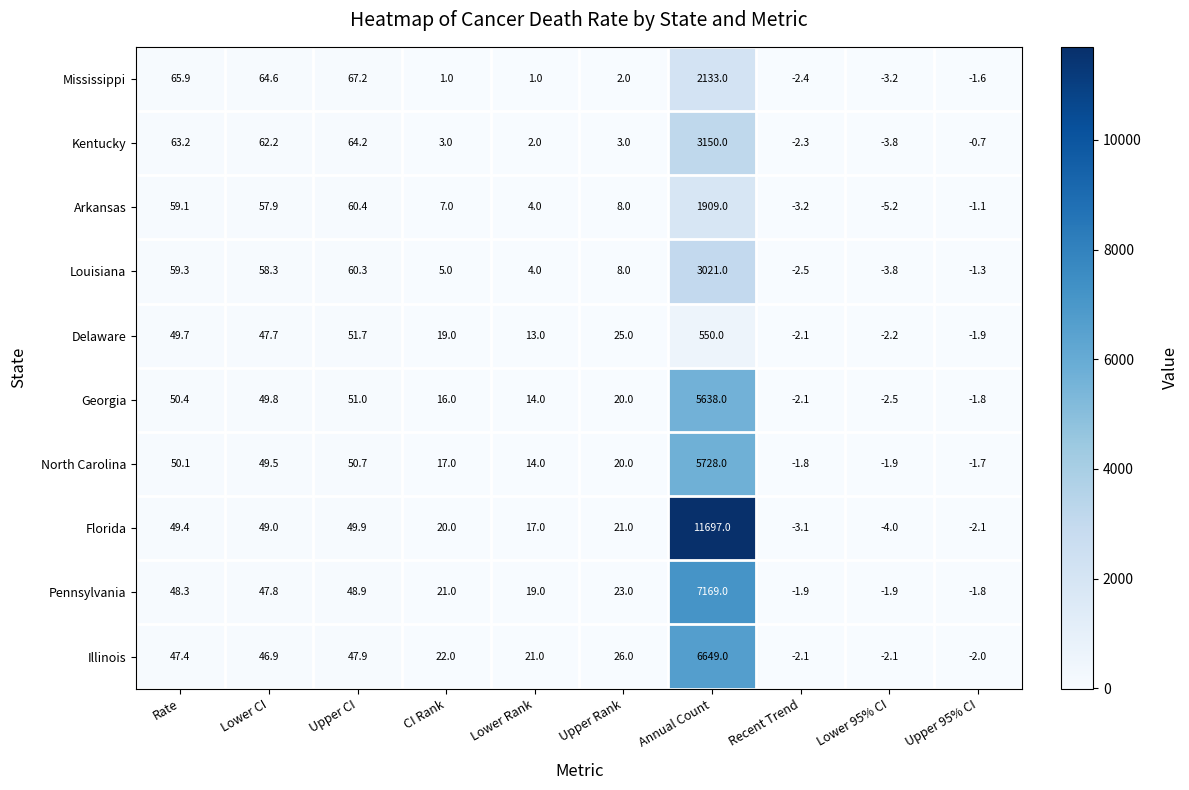

What is the difference between the highest and lowest values at CI Rank?

21.0